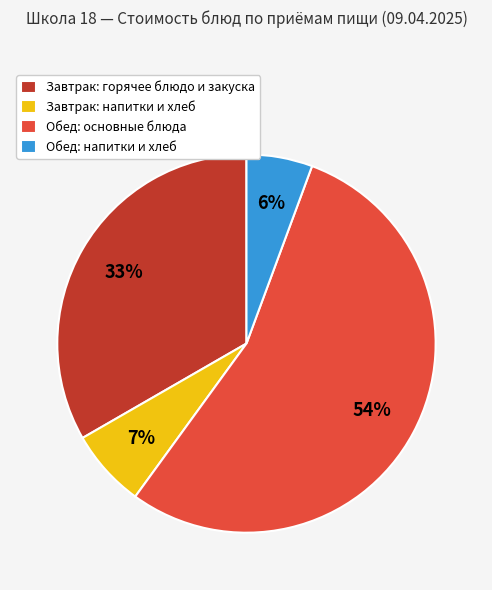

Which has a higher value, Завтрак: горячее блюдо и закуска or Обед: основные блюда?

Обед: основные блюда